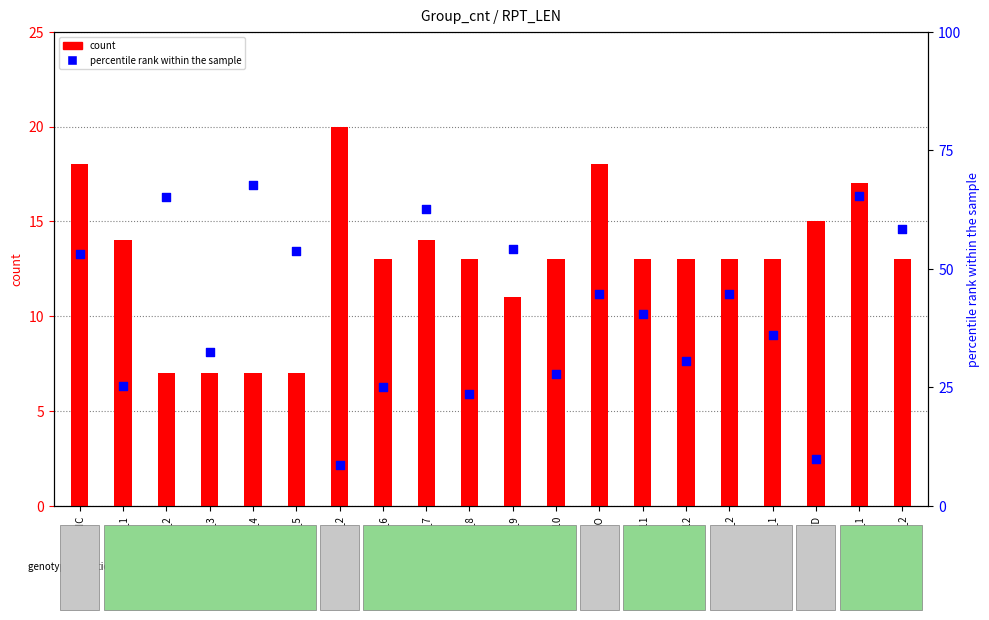

Which series contains the highest Y value?

percentile rank within the sample